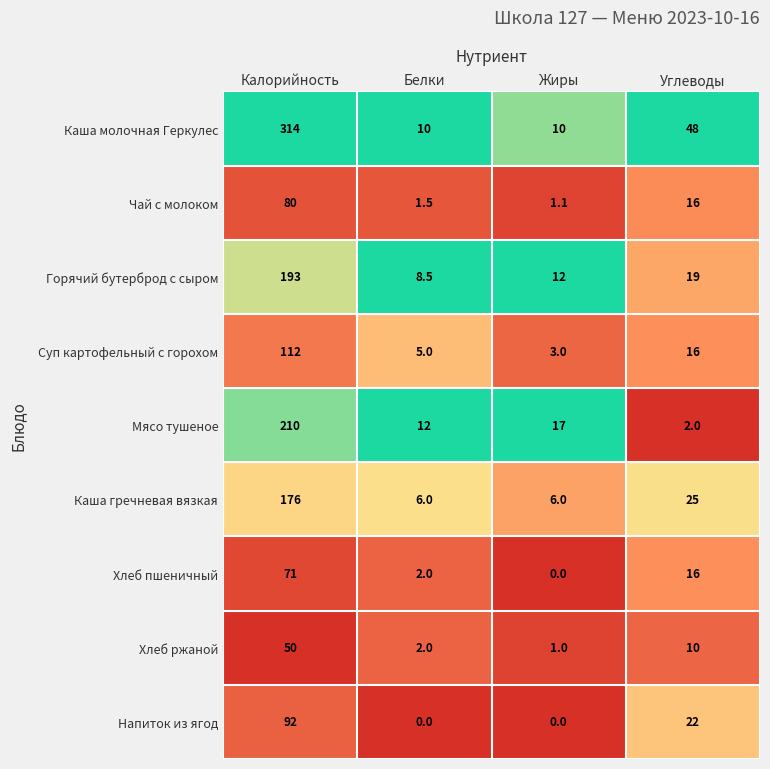

Which series has the largest range (max minus min)?

Каша молочная Геркулес